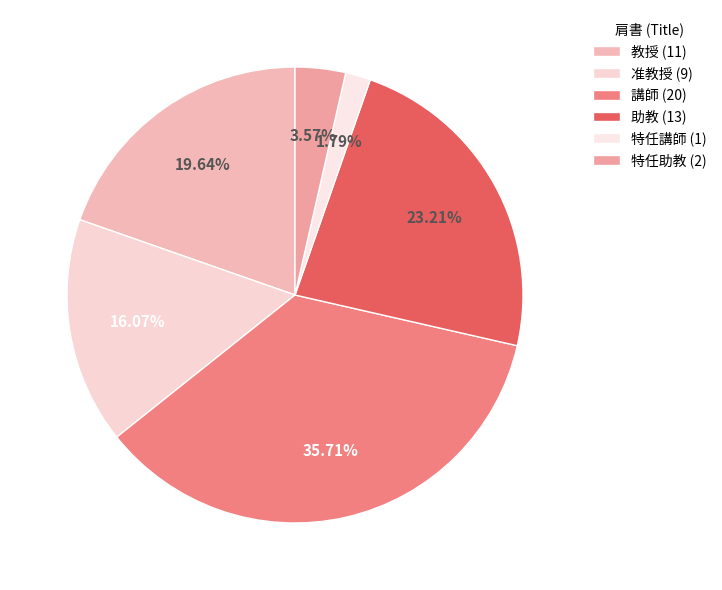

To the nearest percent, what portion does 講師 represent?

36%